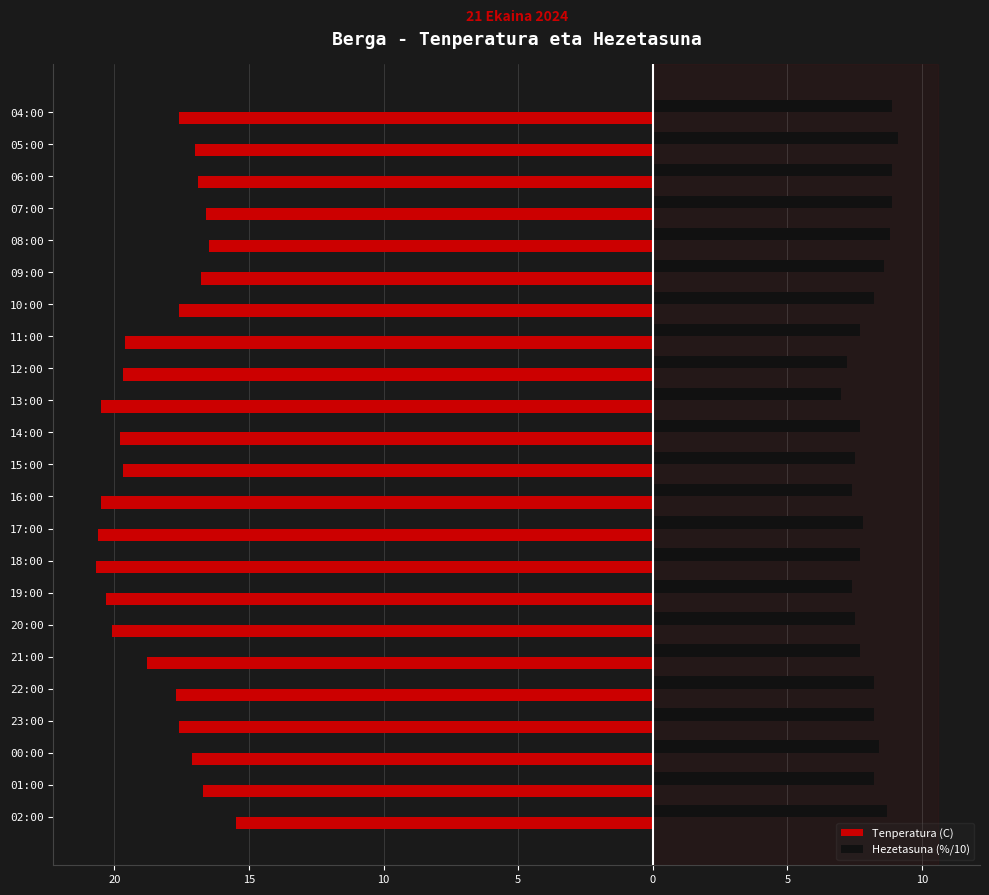

What are all the series names shown in the legend?

Tenperatura (C), Hezetasuna (%/10)